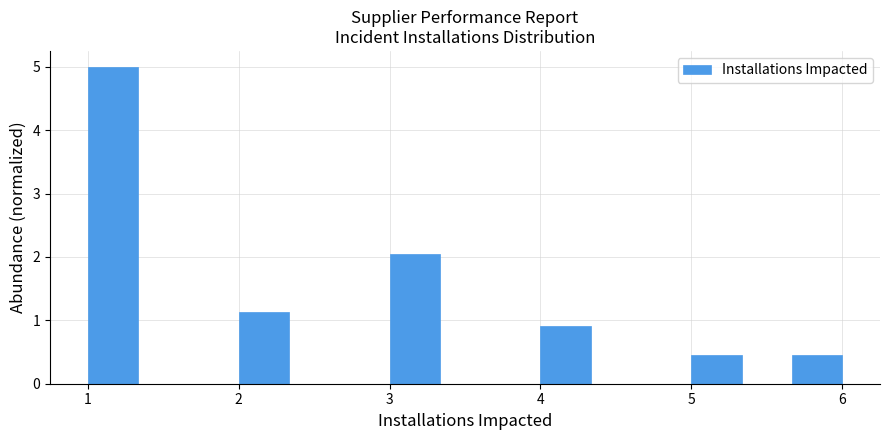

Around what value on the x-axis is the tallest bar? Give the approximate position of its centre, as read against the axis.

1.2